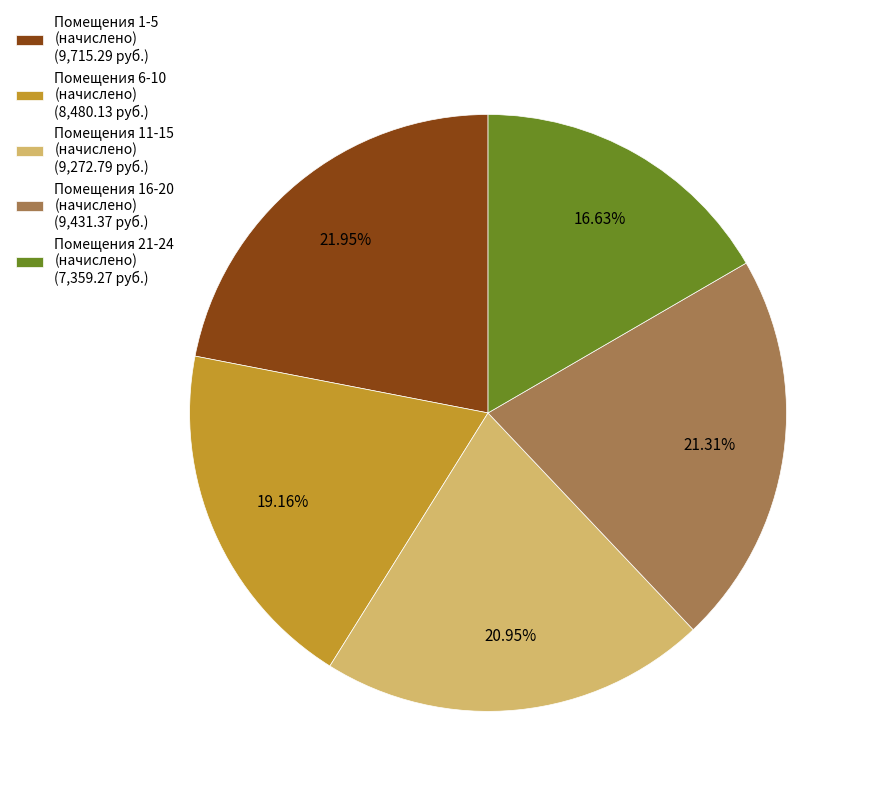

Does Помещения 11-15 (начислено) (9,272.79 руб.) represent more than half of the total?

No